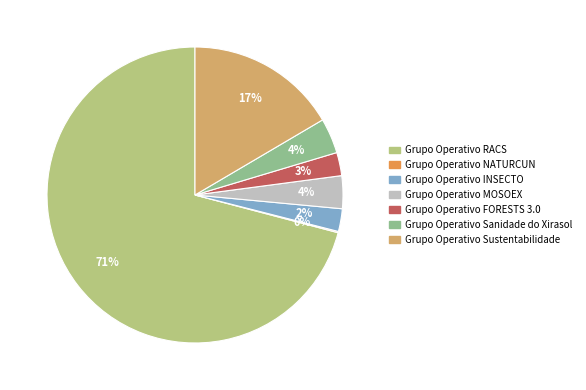

Is there a majority slice in this chart?

Yes